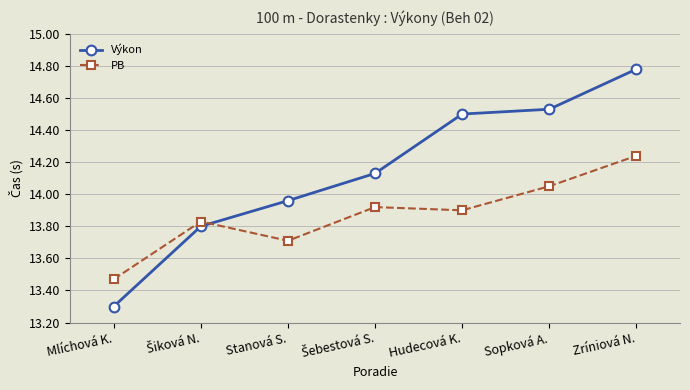

Rank the series by their maximum value, from lowest to highest.

PB, Výkon